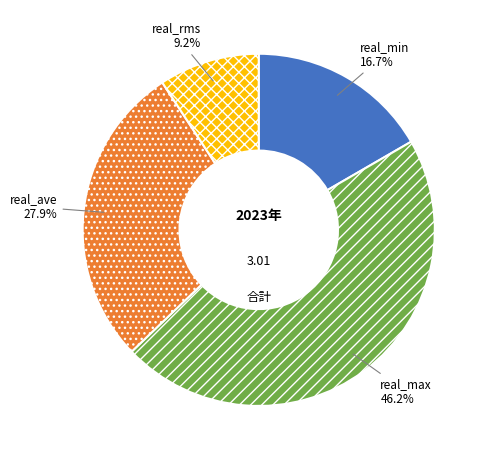

What is the largest slice in the pie chart?

real_max